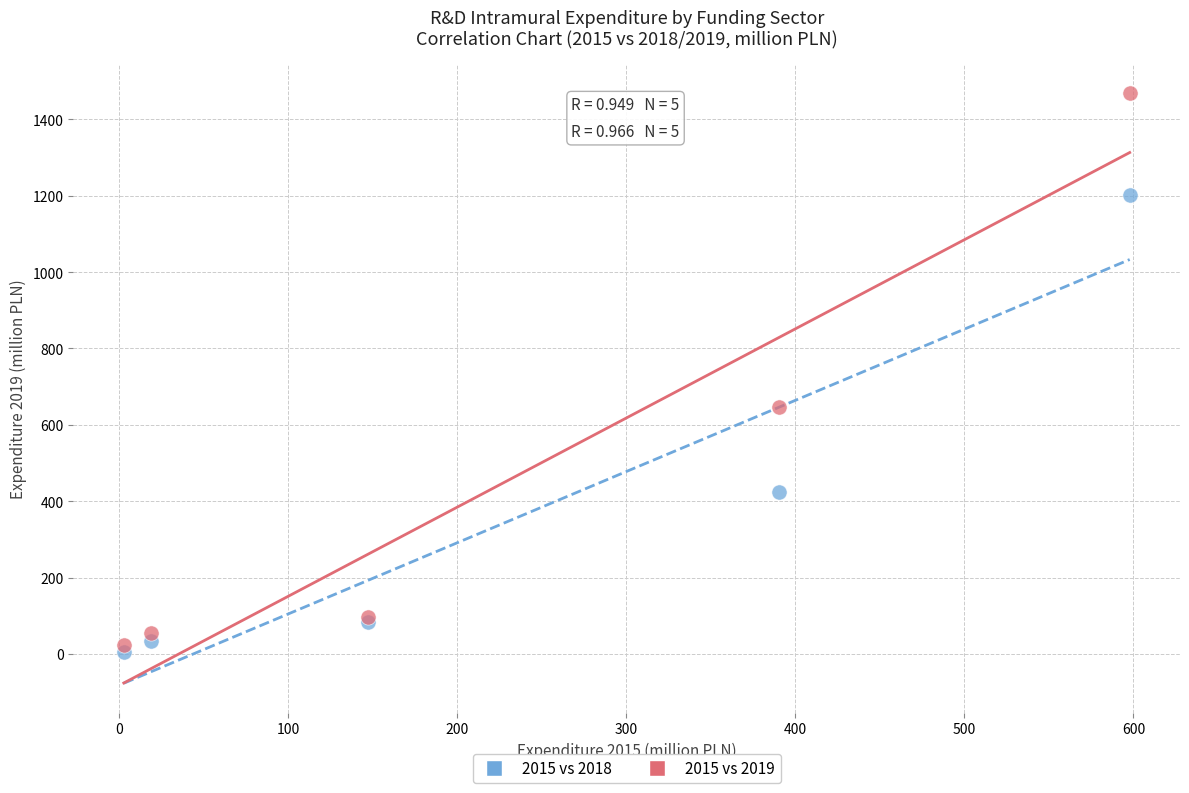

Across all series, what Y value is closest to 736?

646.3